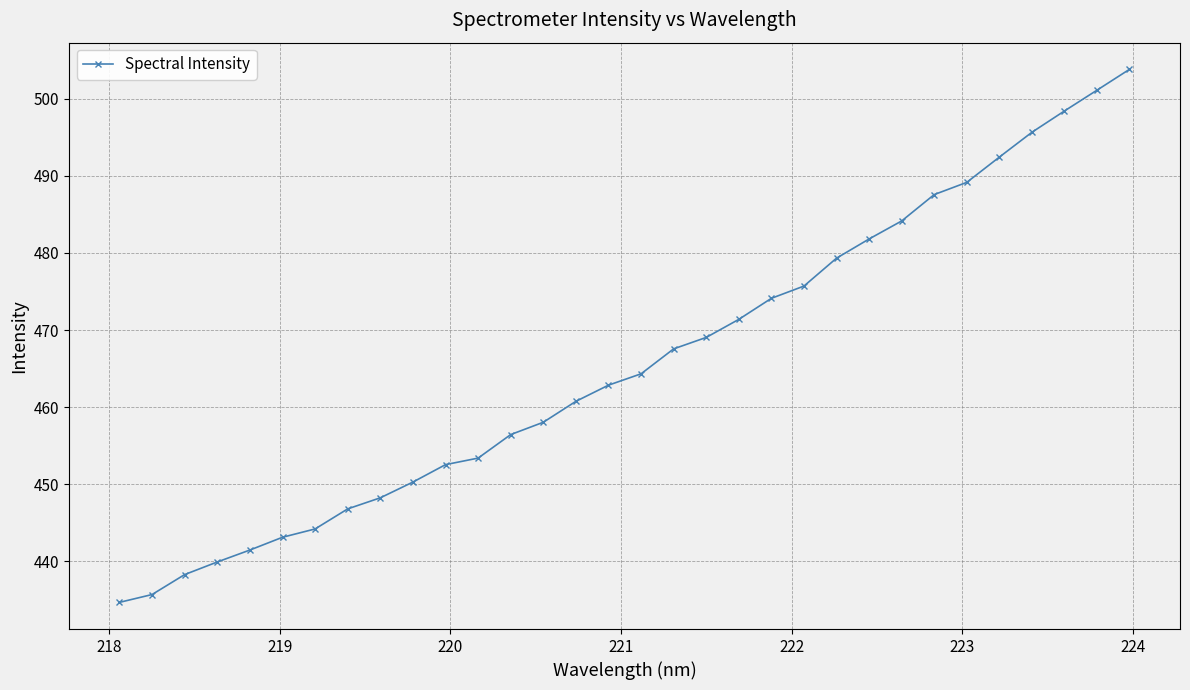

Reading left to right, what are all the values shown in this chart?

434.6	435.7	438.3	439.9	441.4	443.1	444.2	446.8	448.2	450.3	452.5	453.4	456.4	458.0	460.7	462.8	464.3	467.6	469.0	471.4	474.1	475.7	479.3	481.8	484.2	487.6	489.2	492.4	495.7	498.4	501.1	503.8